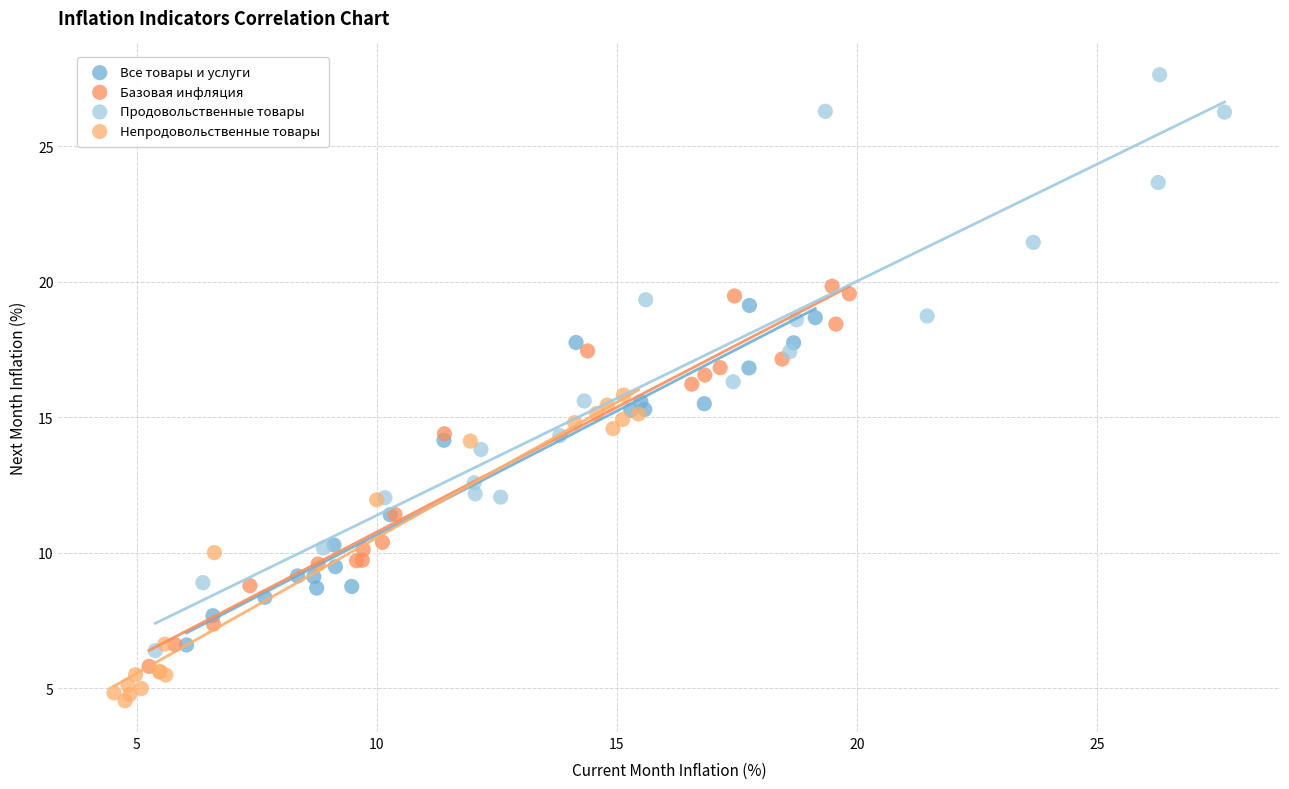

Which series reaches the maximum Y coordinate?

Продовольственные товары